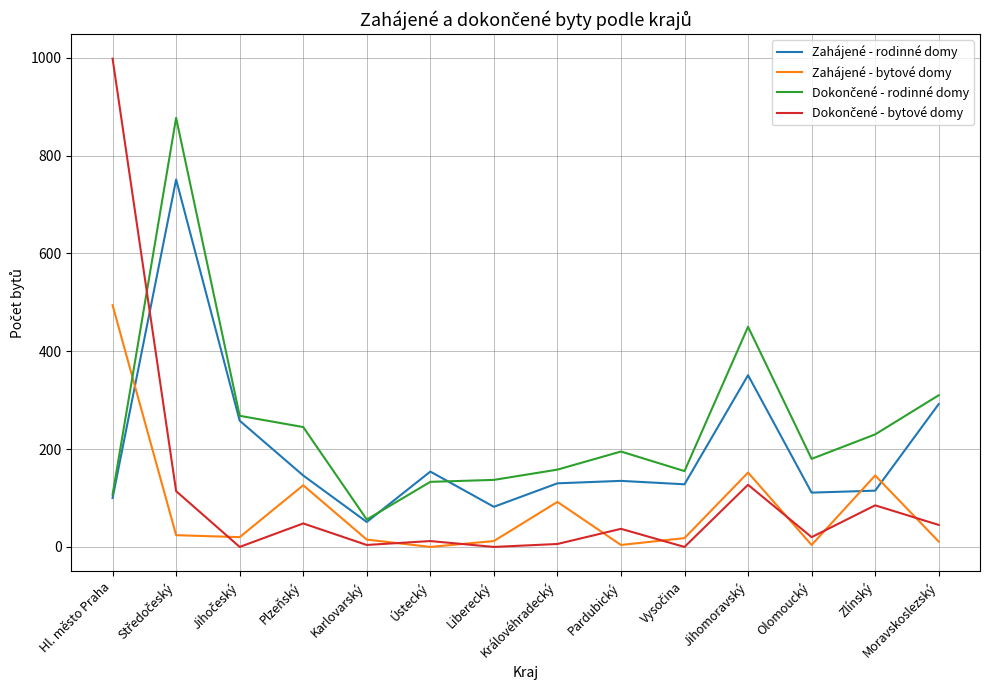

At how many categories does at least one series exceed 769?

2